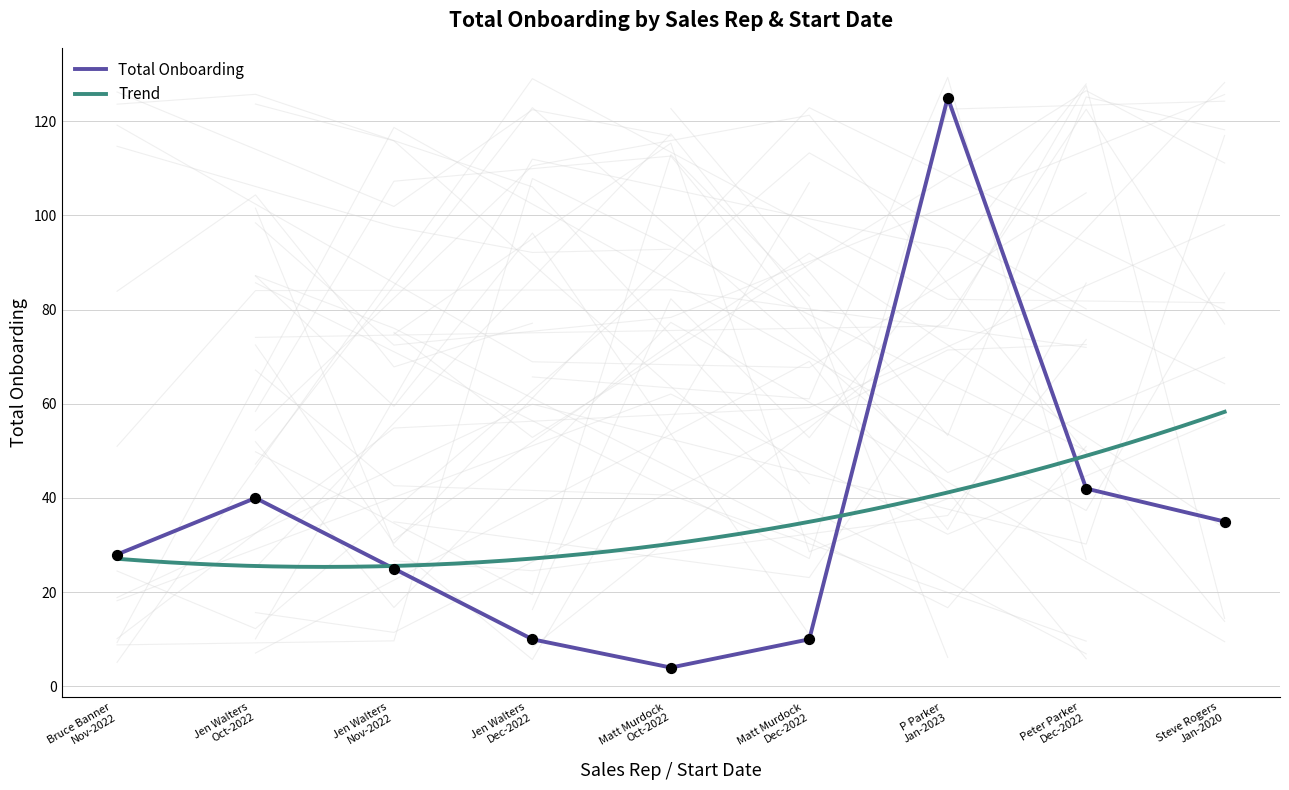

What is the highest value of the Total Onboarding series?

125